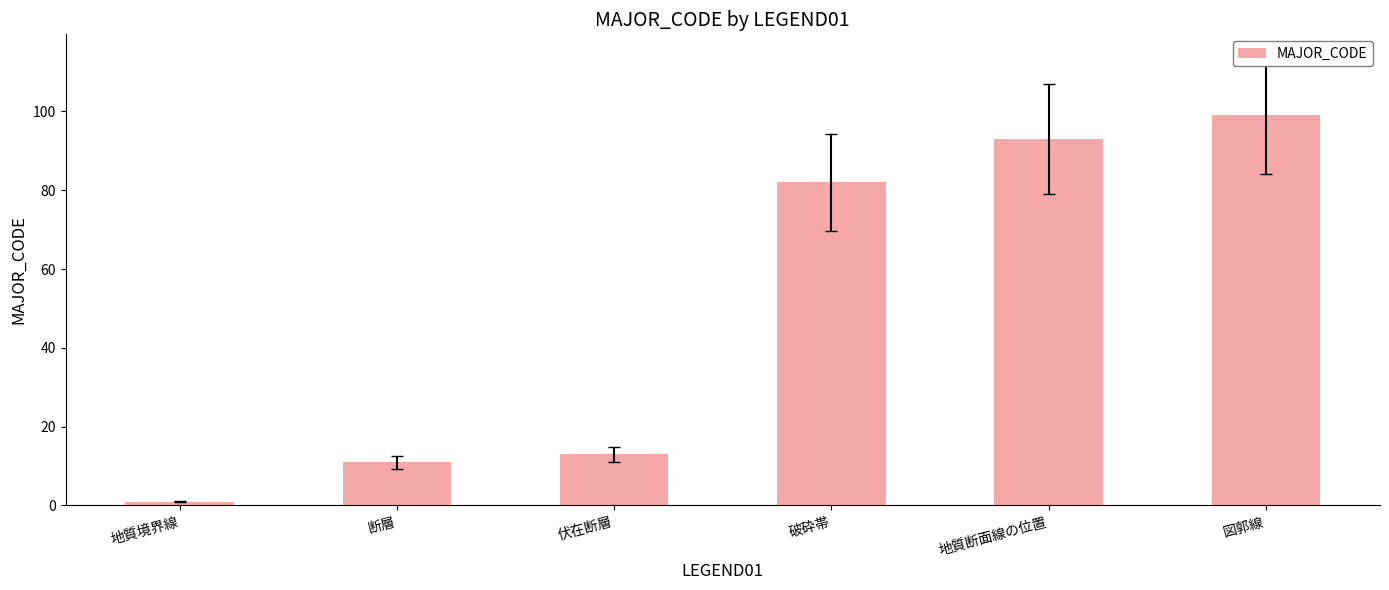

List the labels in order of value, largest first.

図郭線, 地質断面線の位置, 破砕帯, 伏在断層, 断層, 地質境界線